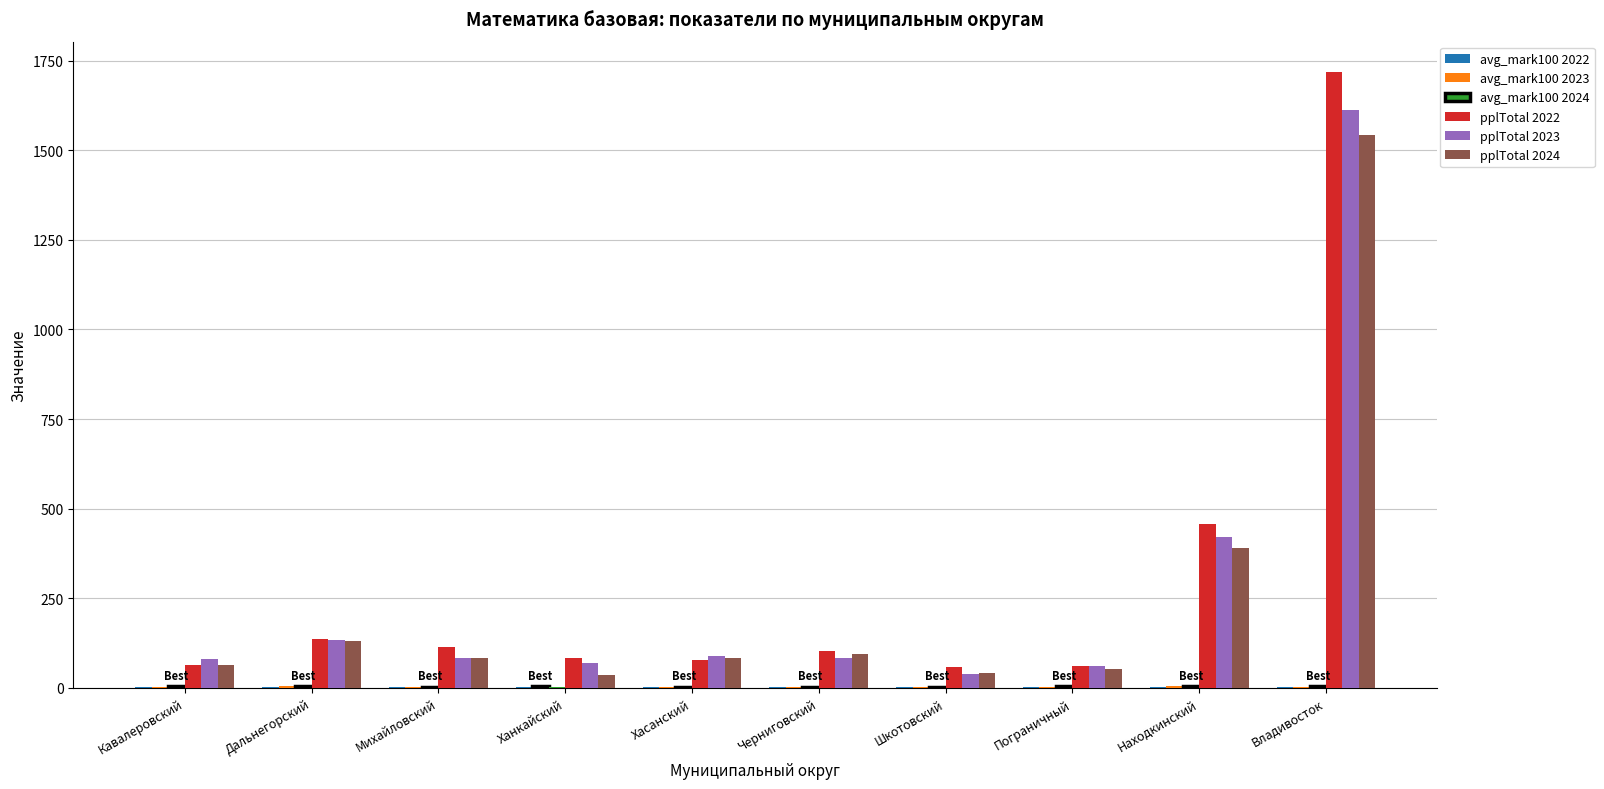

Count the number of data series in this chart.

6